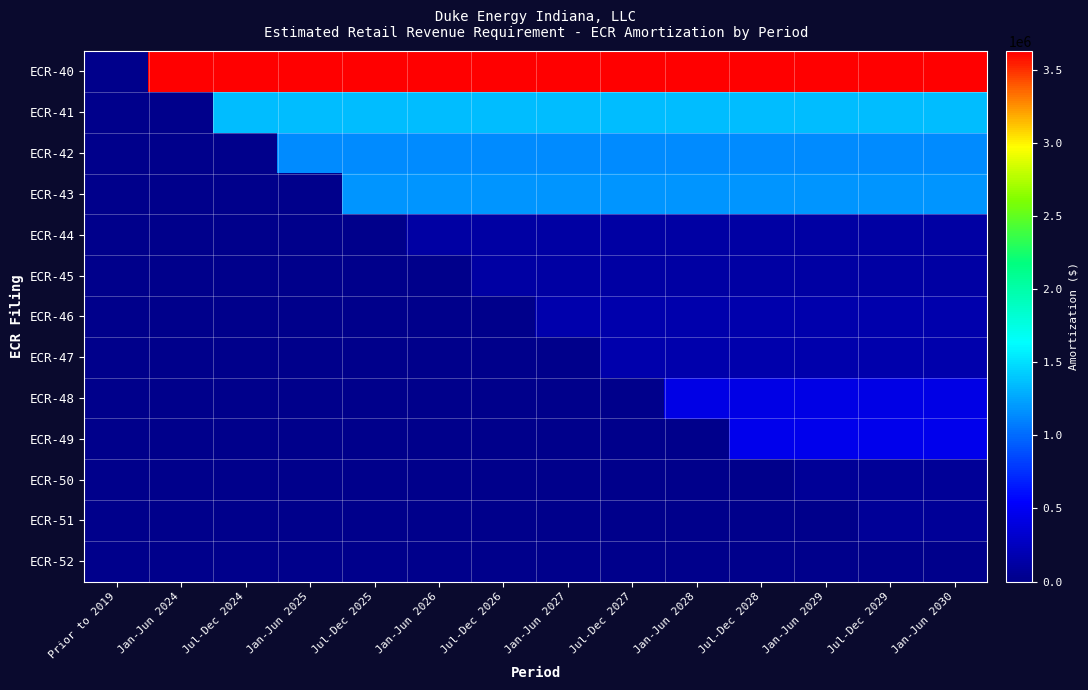

List the series in order of their peak value, lowest first.

ECR-52, ECR-50, ECR-51, ECR-44, ECR-45, ECR-46, ECR-47, ECR-48, ECR-49, ECR-42, ECR-43, ECR-41, ECR-40